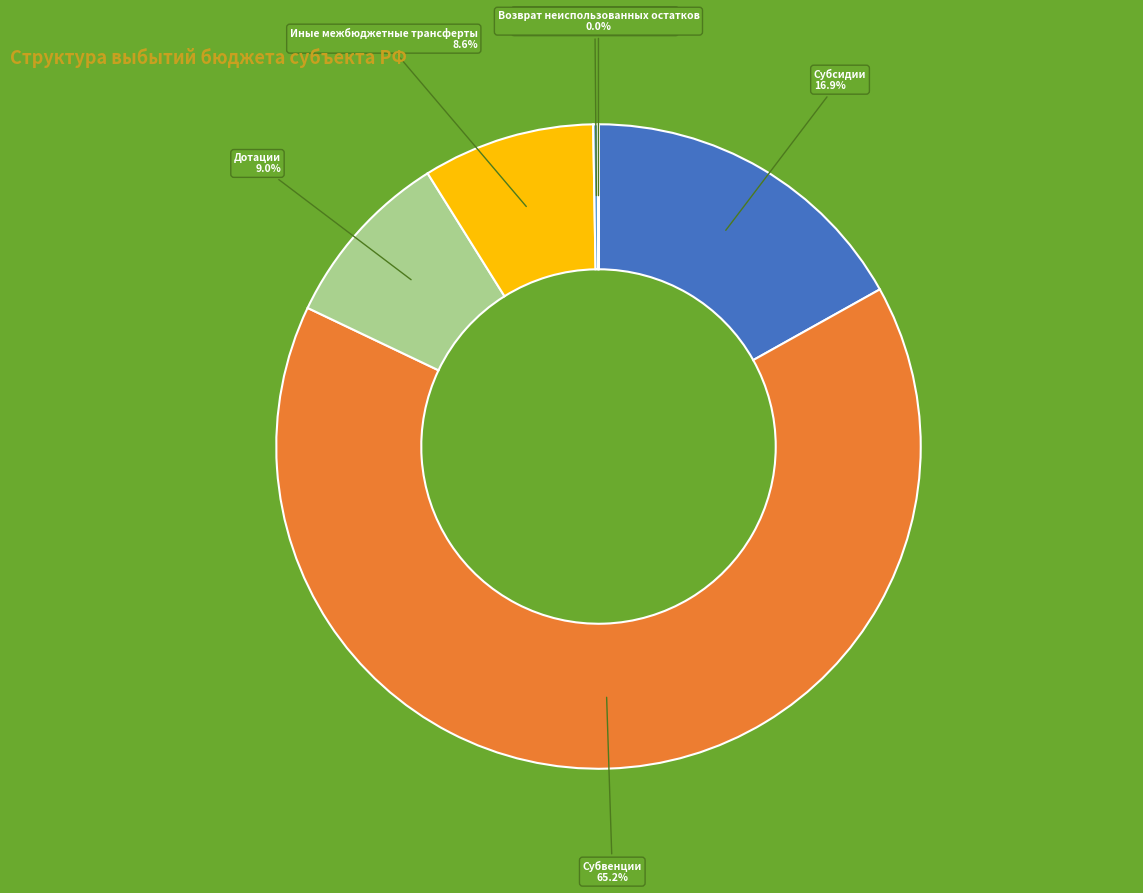

Does any single category account for the majority?

Yes